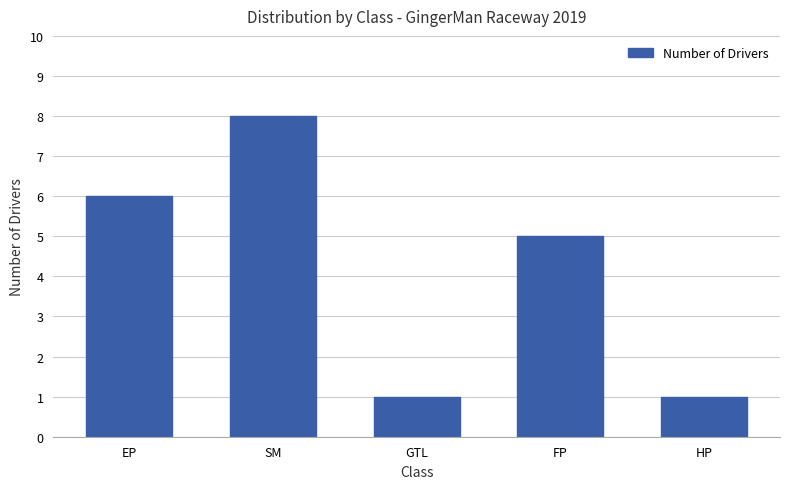

What is the label of the 5th bar from the right?

EP